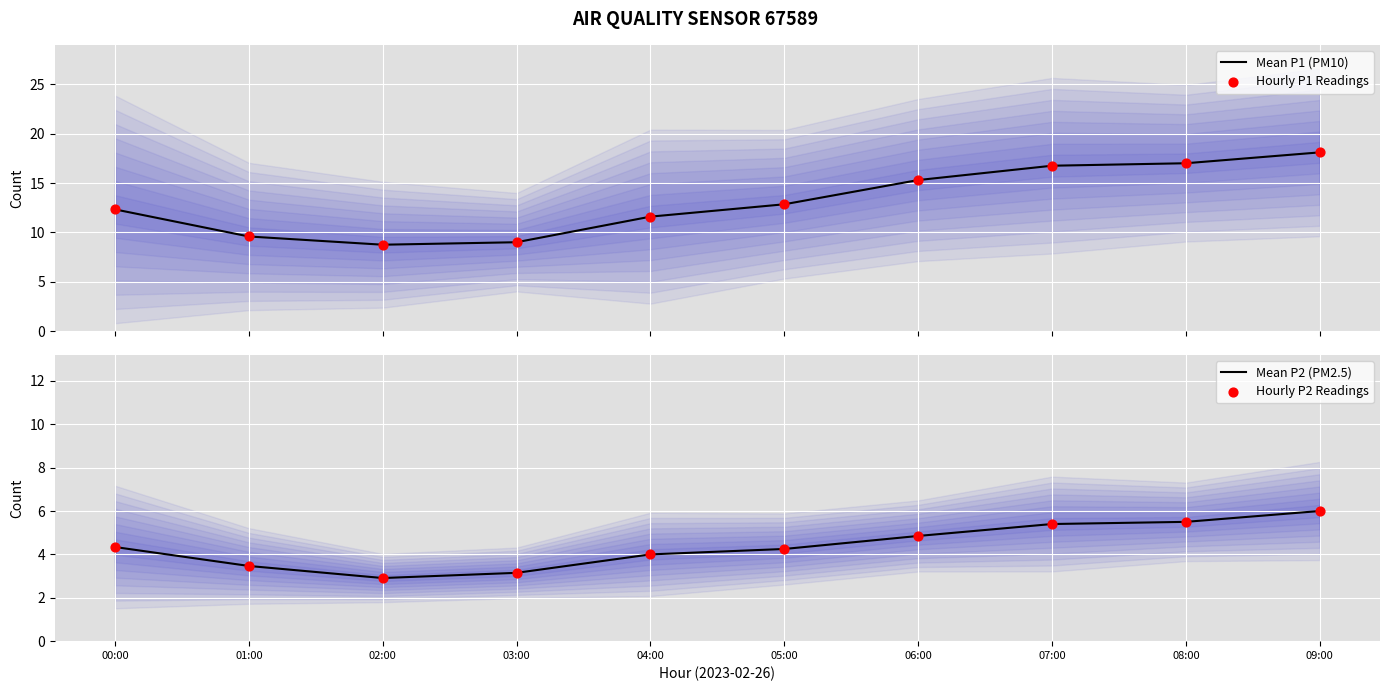

Which series has the widest spread of Y values?

Mean P1 (PM10)